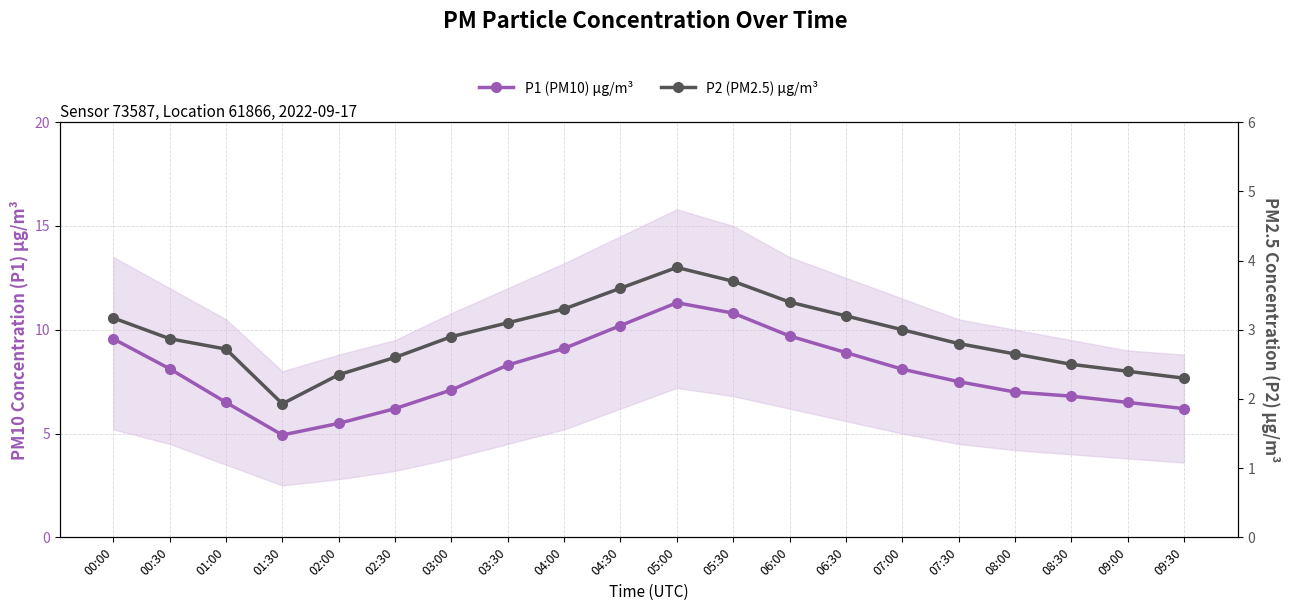

Rank the series by their average value, from lowest to highest.

P2 (PM2.5) µg/m³, P1 (PM10) µg/m³